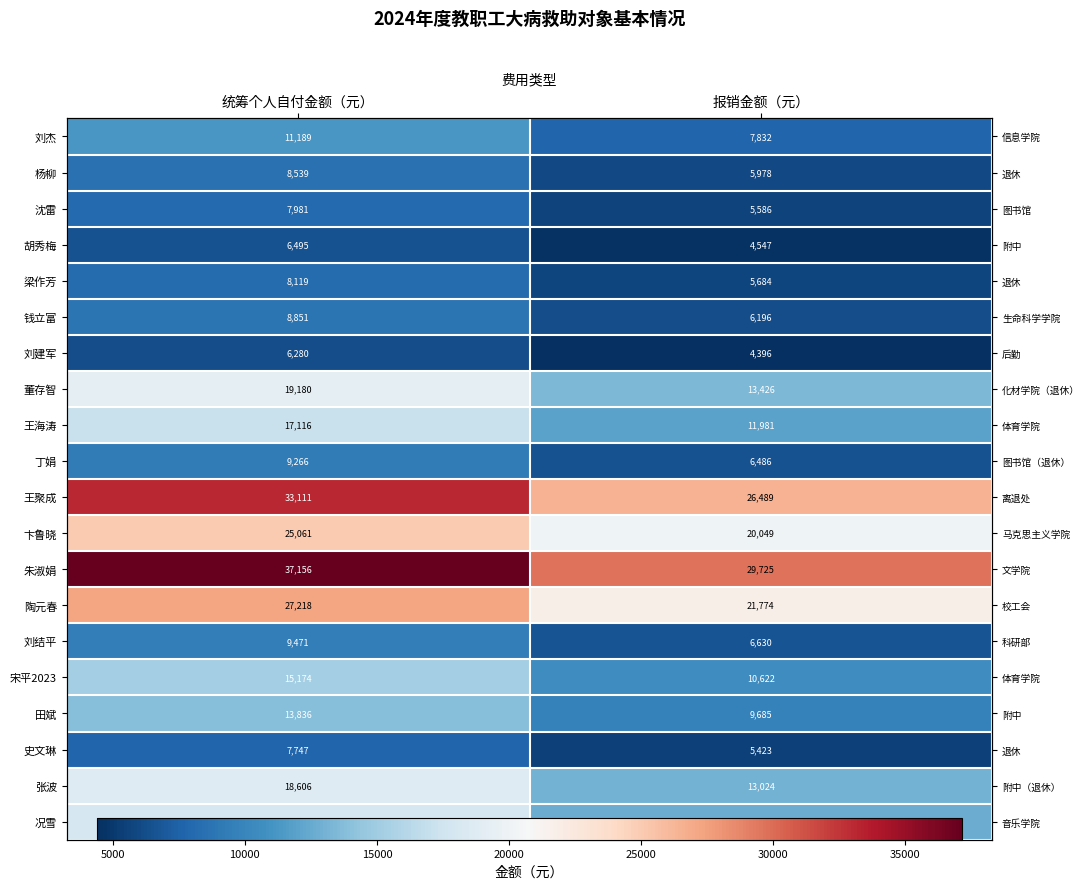

Which series has the largest range (max minus min)?

朱淑娟